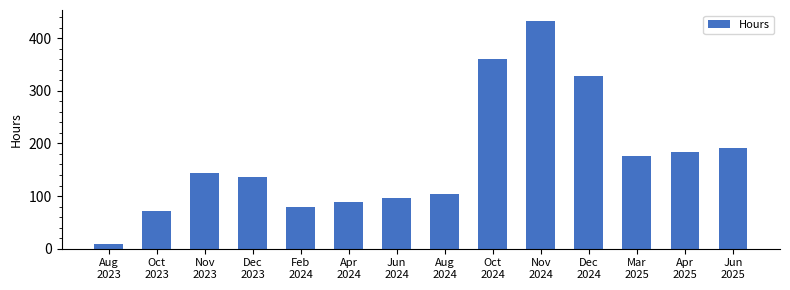

Which category has the highest value across all series?

Nov
2024